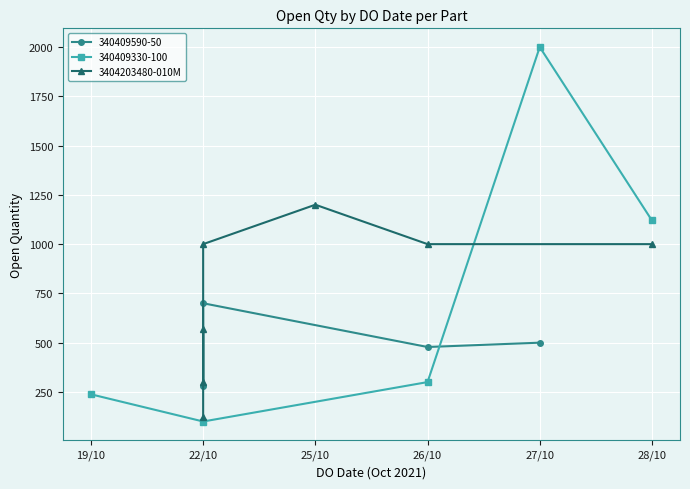

What is the difference between the maximum and second lowest values?

900